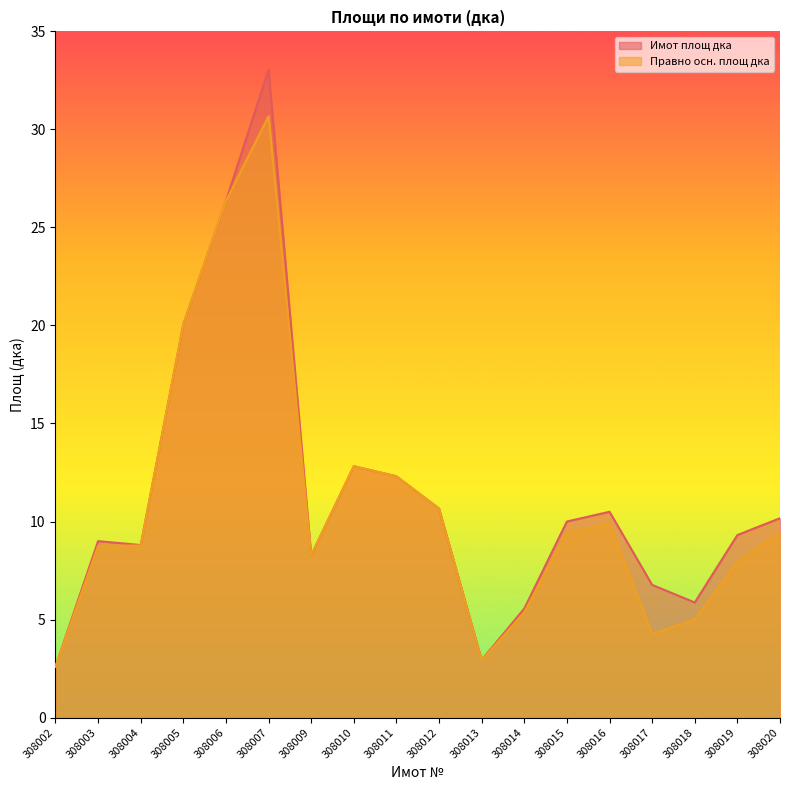

What is the highest value of the Правно осн. площ дка series?

30.7